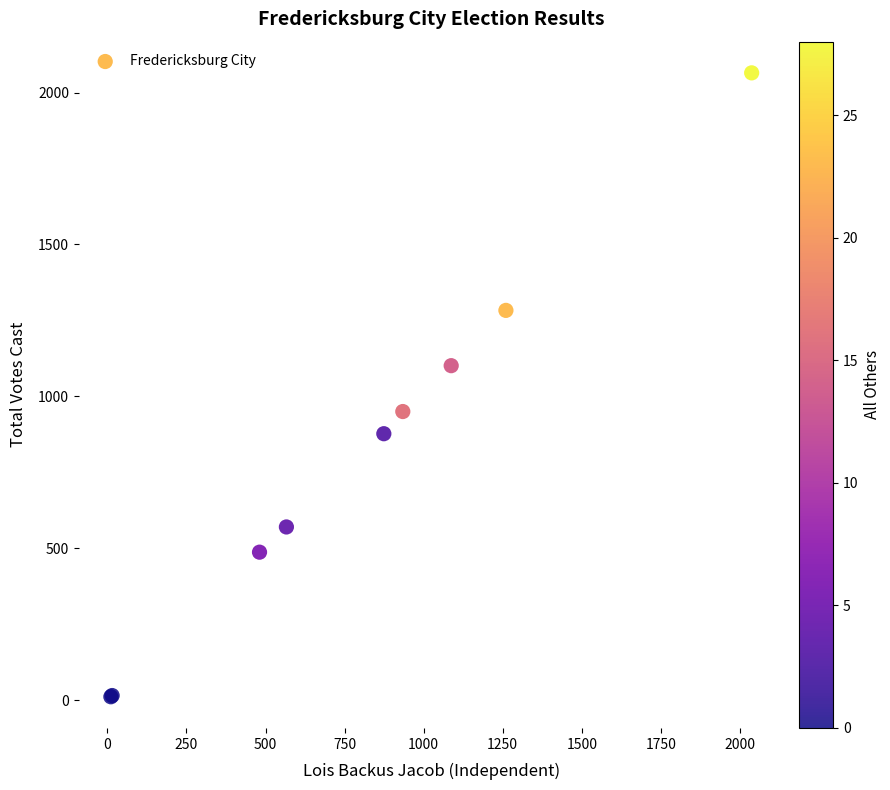

What Y value in the scatter plot is closest to 1038?

1101